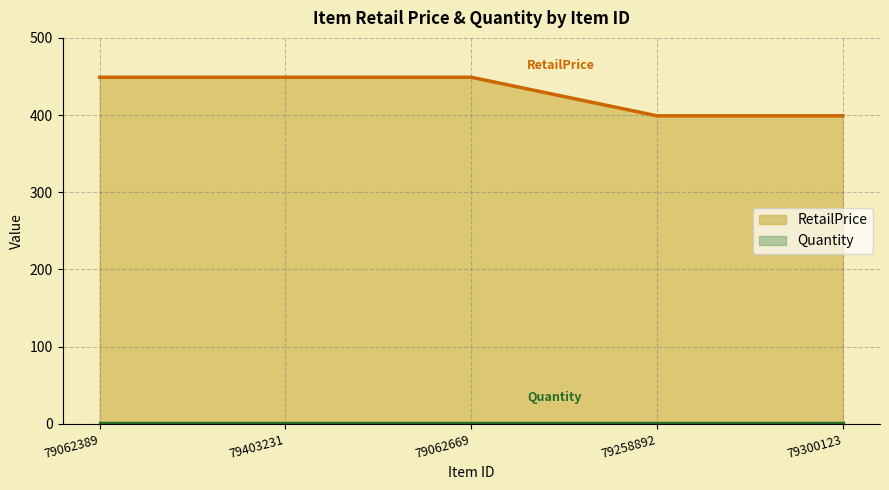

Between 79062389 and 79258892, which is larger?

79062389